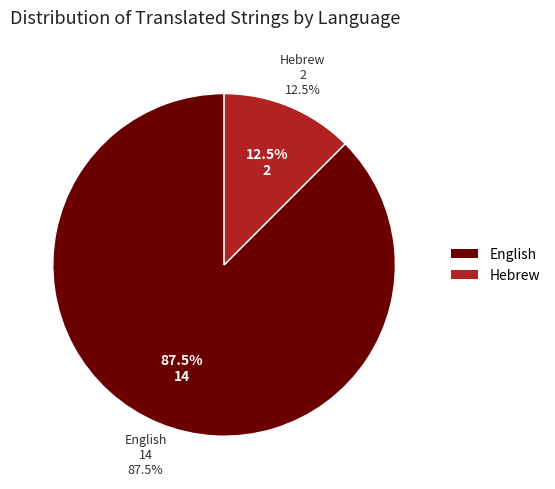

Is it true that English is 88% of the pie?

True